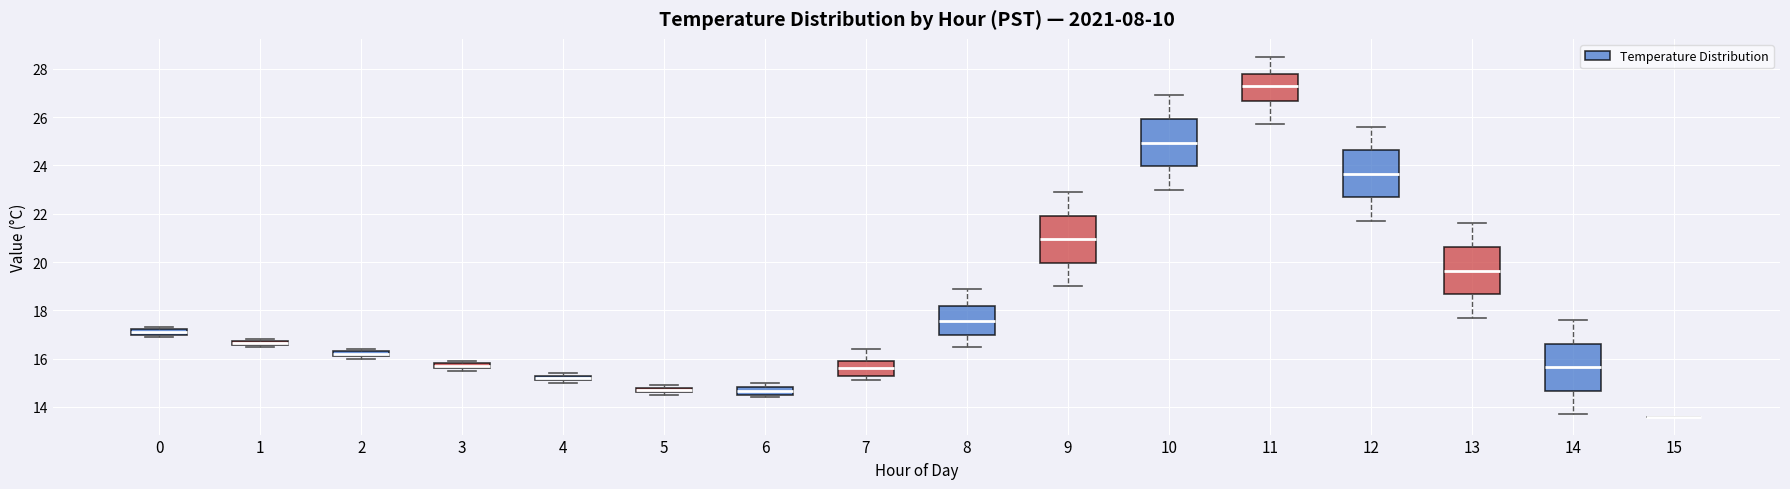

Where is the upper edge of the box at x = 10 on the y-axis? The values are not printed on the chart, so give them approximately, as read against the axis.

26.0